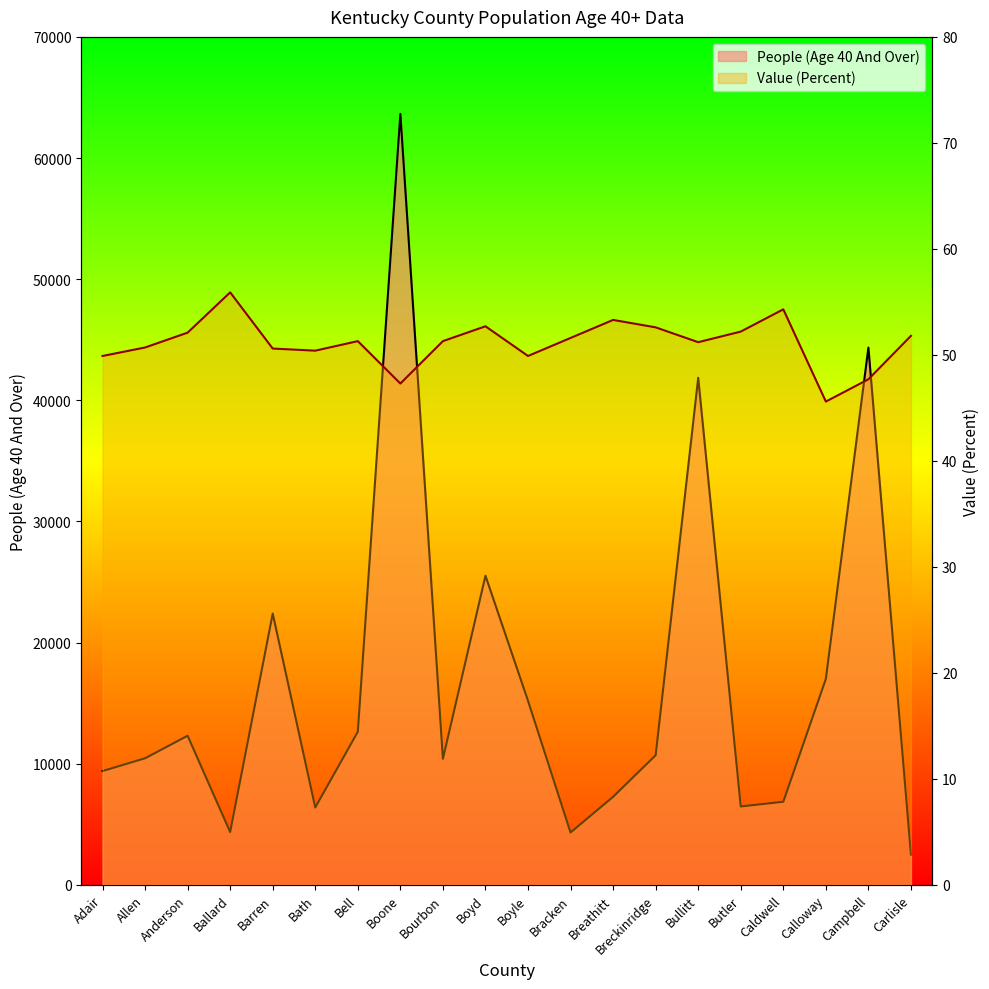

Reading left to right, transcribe all the data shown in this chart.

People (Age 40 And Over): 9402.0	10456.0	12315.0	4368.0	22402.0	6396.0	12646.0	63642.0	10413.0	25525.0	15200.0	4329.0	7275.0	10706.0	41861.0	6477.0	6868.0	17008.0	44353.0	2499.0
Value (Percent): 49.9	50.7	52.1	55.9	50.6	50.4	51.3	47.3	51.3	52.7	49.9	51.6	53.3	52.6	51.2	52.2	54.3	45.6	47.7	51.8